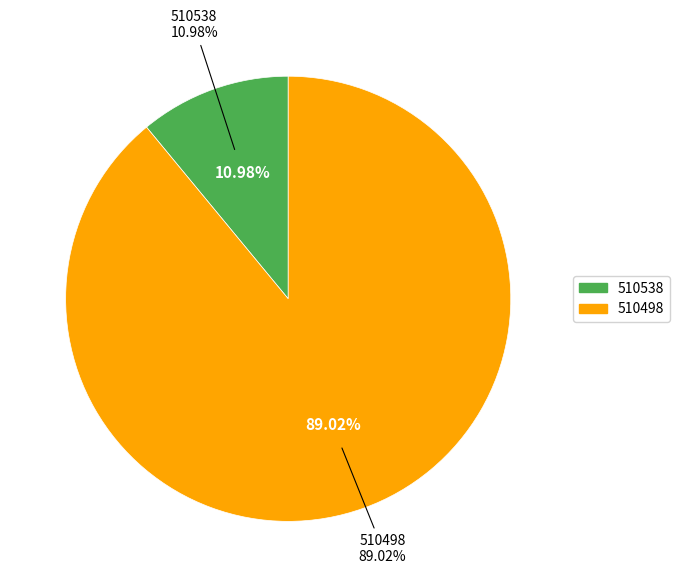

To the nearest percent, what is the difference between the 510538 and 510498 slice percentages?

78%